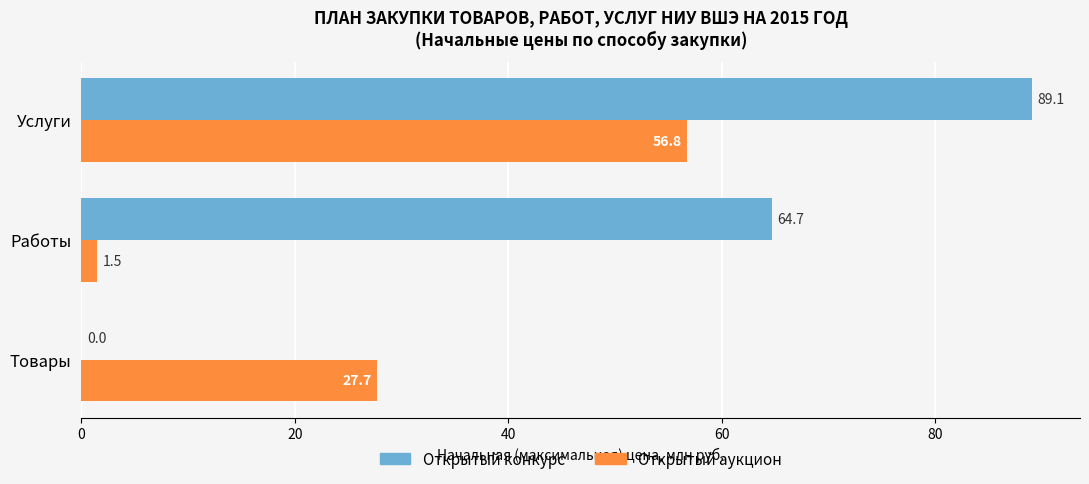

What is the approximate value of Открытый аукцион at Работы?

1.5